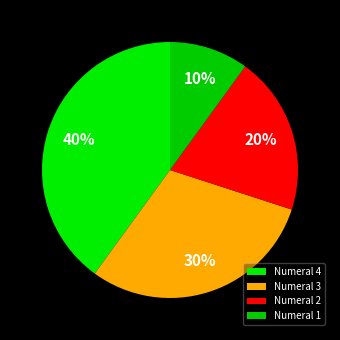

What is the largest slice in the pie chart?

Numeral 4